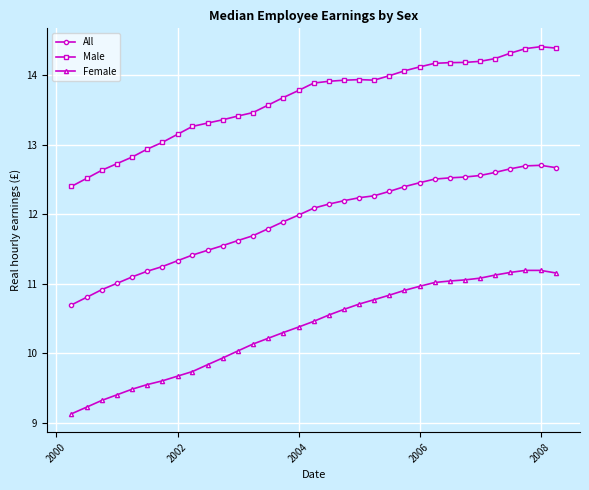

What is the smallest value displayed?

9.1